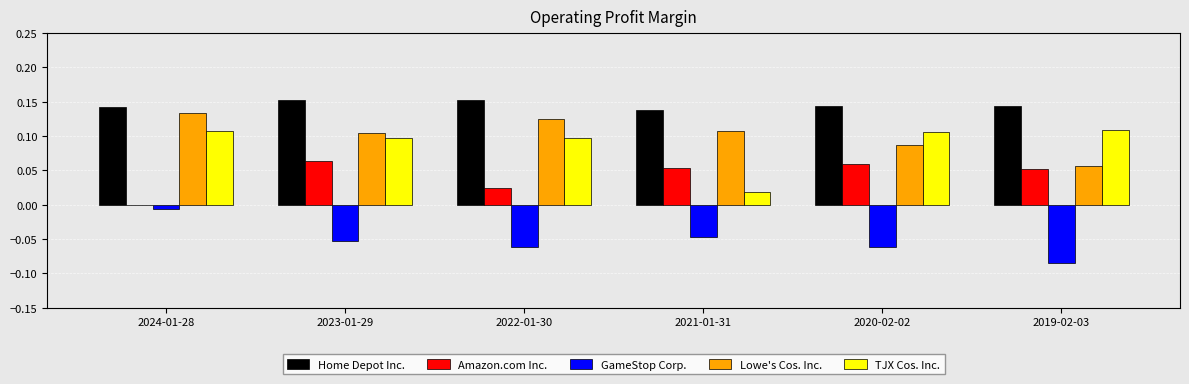

At which label does Lowe's Cos. Inc. reach its peak?

2024-01-28